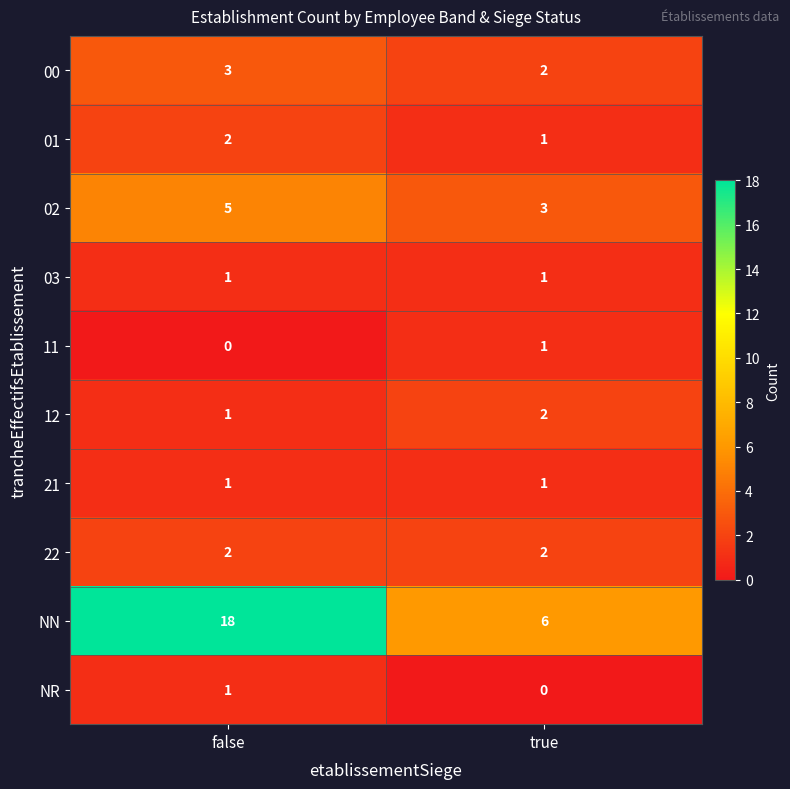

At how many categories does at least one series exceed 9?

1